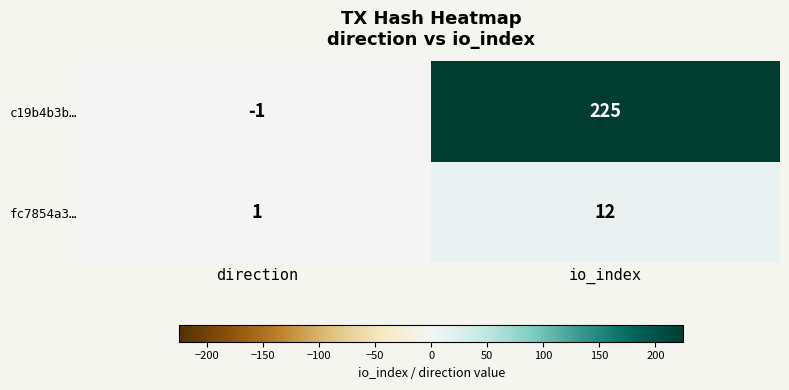

True or false: c19b4b3b… has a value of -1 at direction.

True